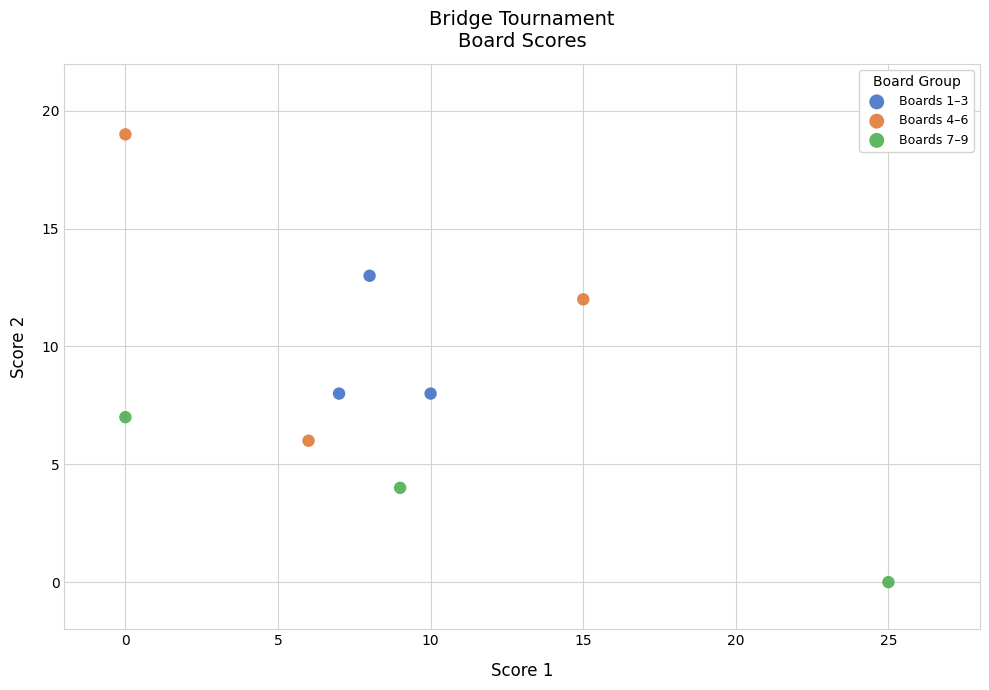

Which series contains the lowest Y value?

Boards 7–9